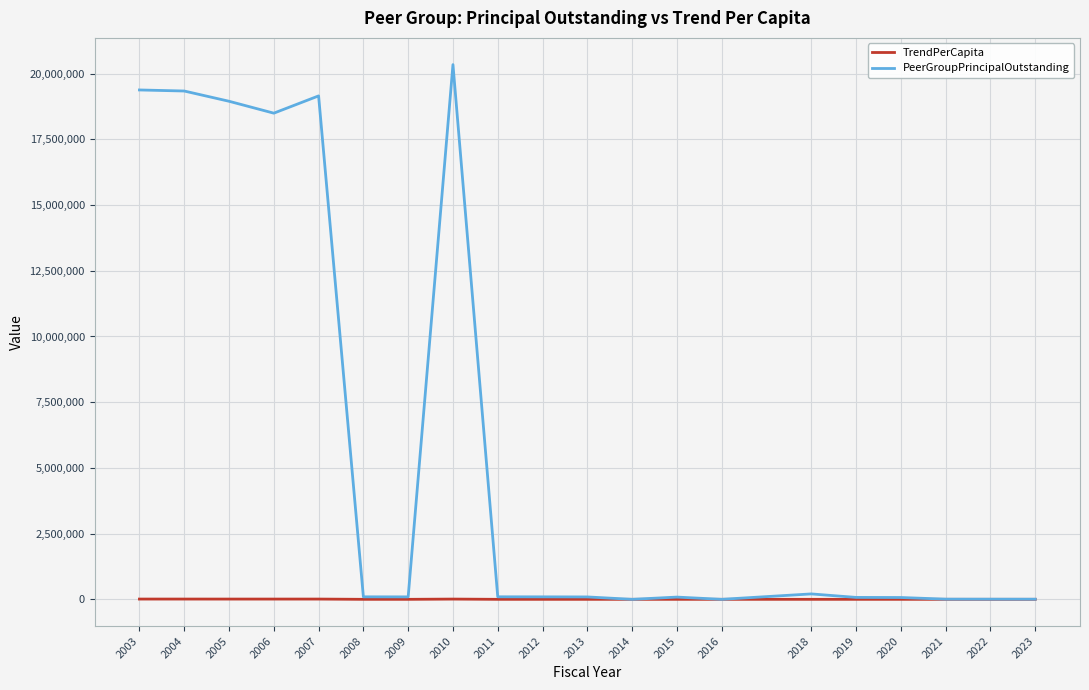

What is the greatest value displayed?

20344000.0